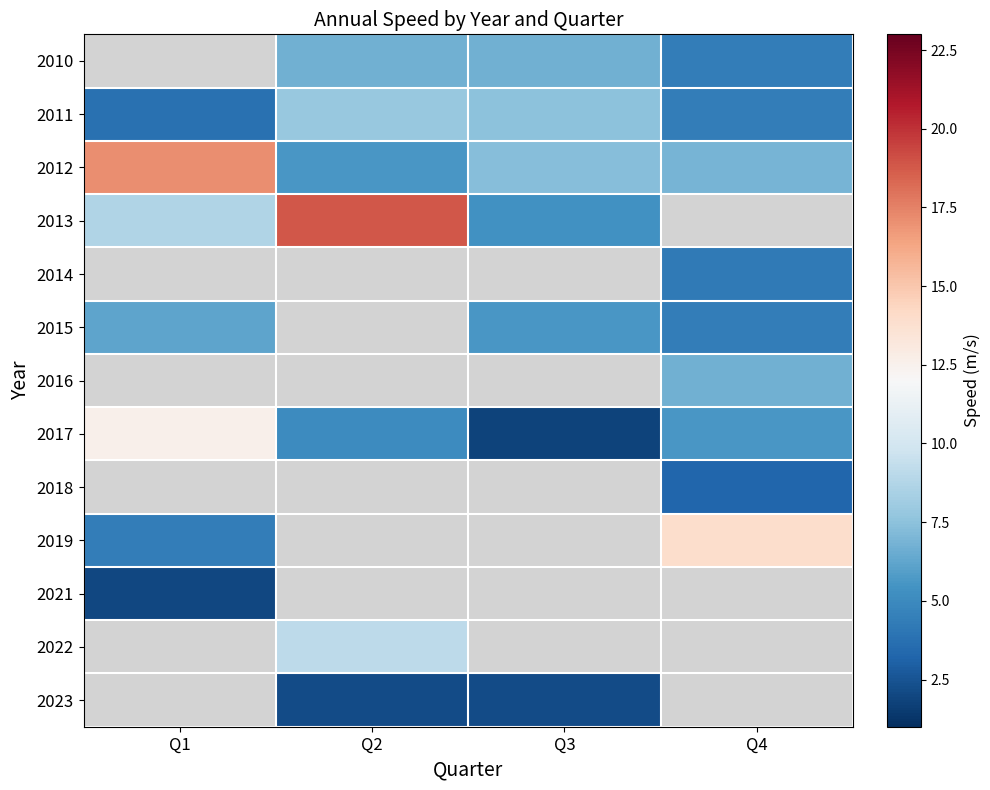

Which series has the largest total across all categories?

2012